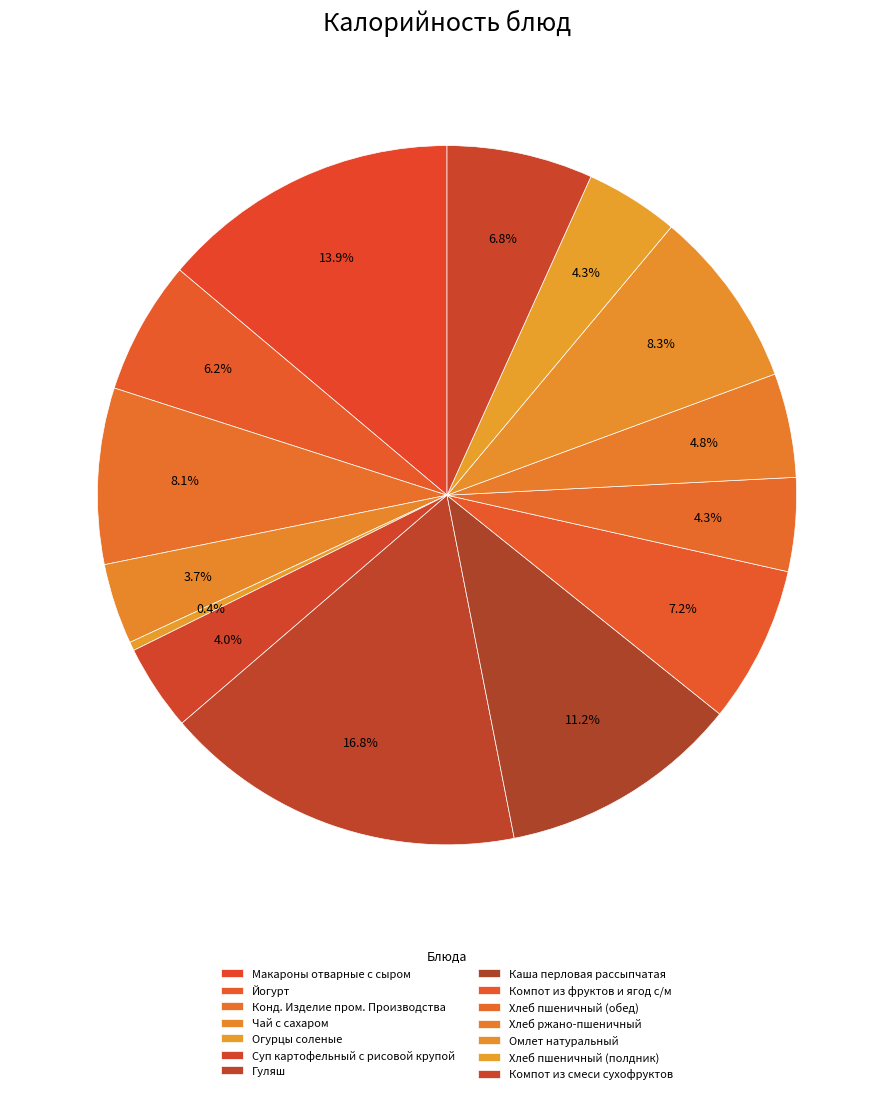

Which slice is the largest?

Гуляш